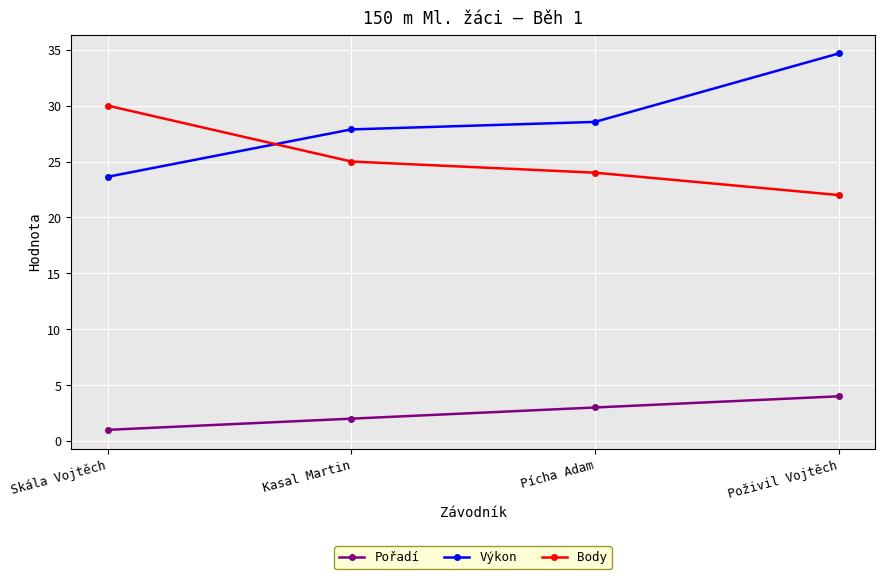

True or false: Výkon has a value of 27.9 at Kasal Martin.

True